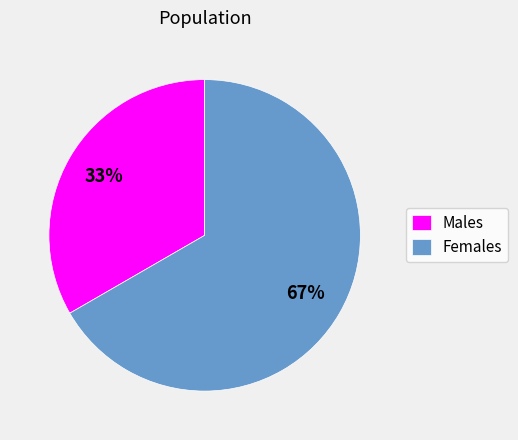

Does Males represent more than half of the total?

No